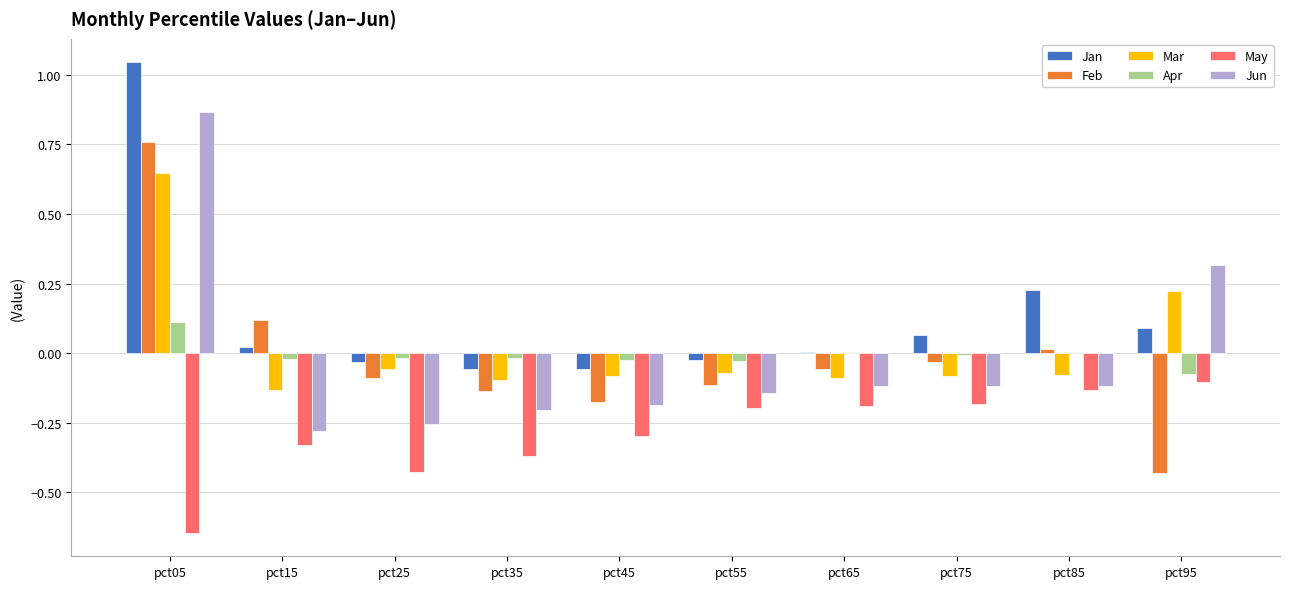

At which label does Jun reach its peak?

pct05